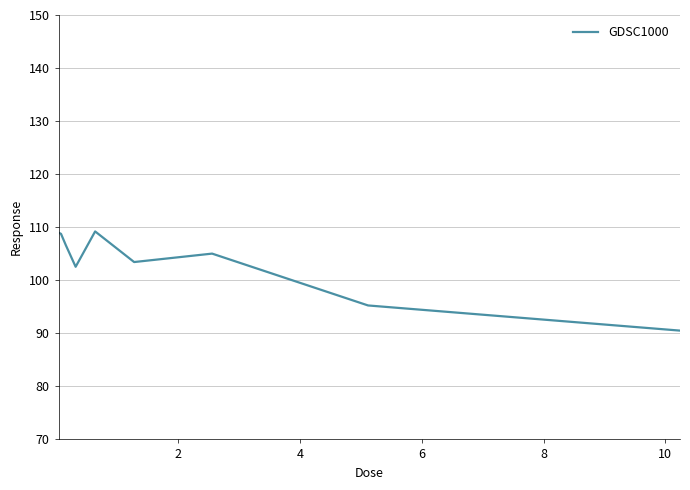

What is the sum of all values?

930.3